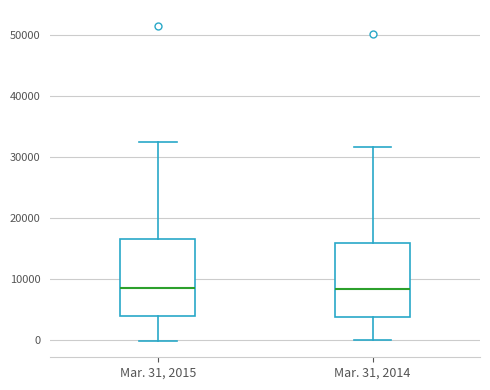

Reading left to right, transcribe this box plot: for each box, give where its median line is, the range the box spans, and where its two whiskers end, as read against the y-axis. The values are not printed on the chart, so give them approximately, as read against the axis.

Mar. 31, 2015: median 9000, box 4000 to 17000, whiskers 0 to 33000
Mar. 31, 2014: median 8000, box 4000 to 16000, whiskers 0 to 32000